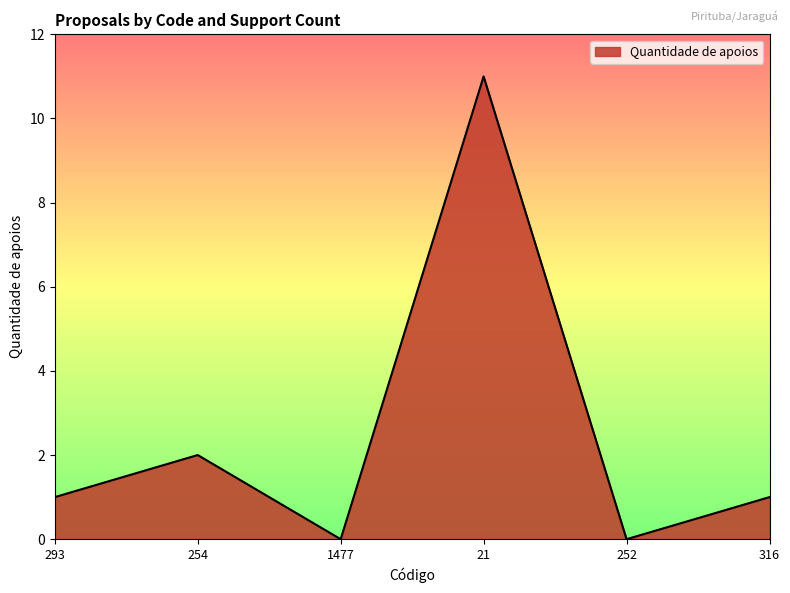

Count the number of categories in the chart.

6